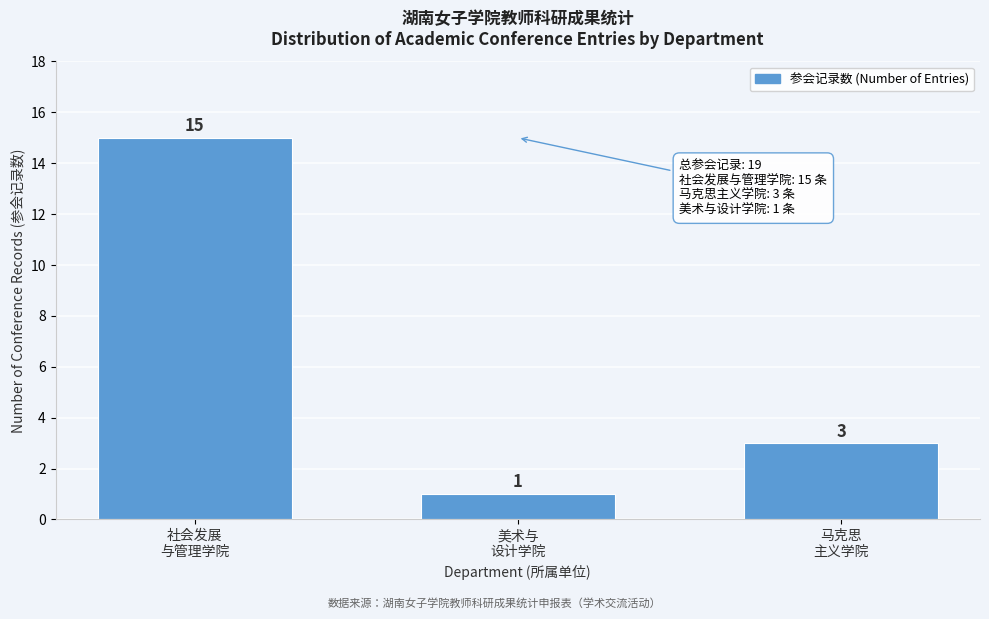

Reading right to left, transcribe all the data shown in this chart.

3	1	15